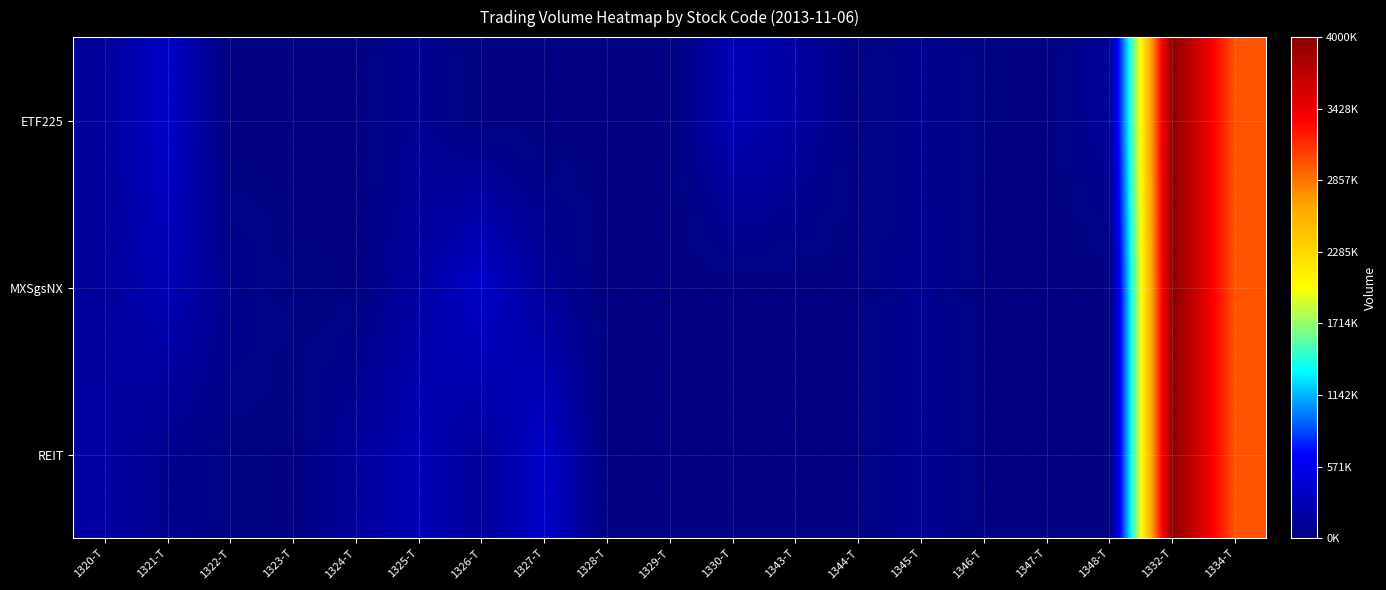

At which category is the sum across all series the highest?

1332-T